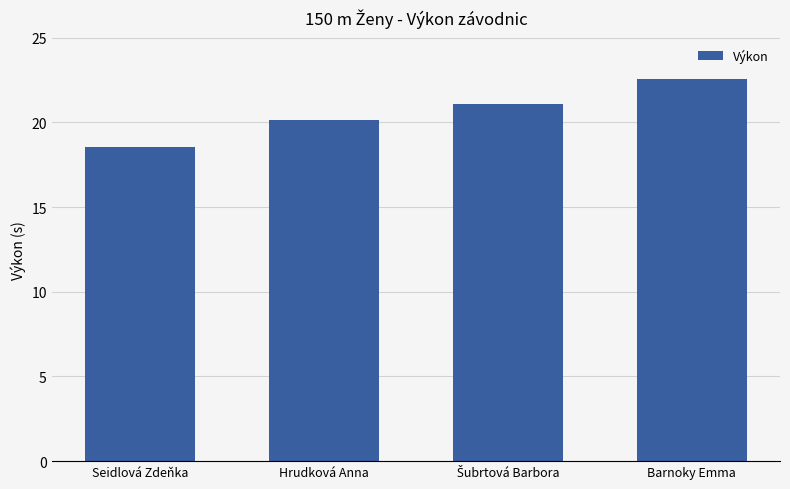

What is the difference between the second highest and minimum values?

2.5